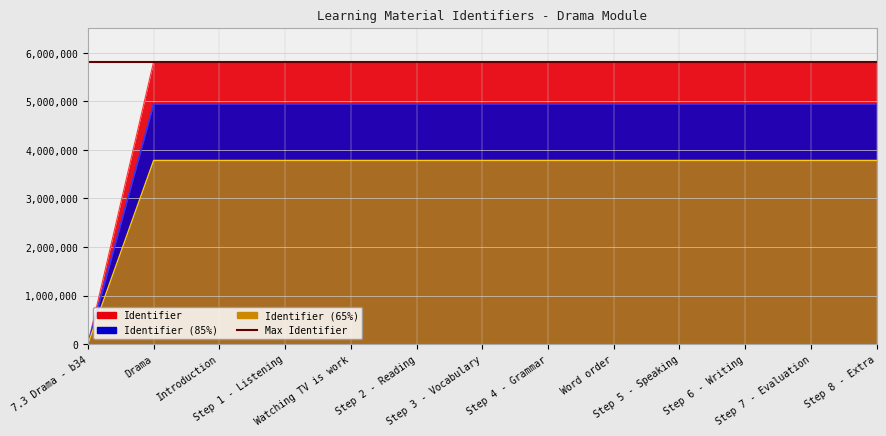

What is the greatest value displayed?

5820647.0